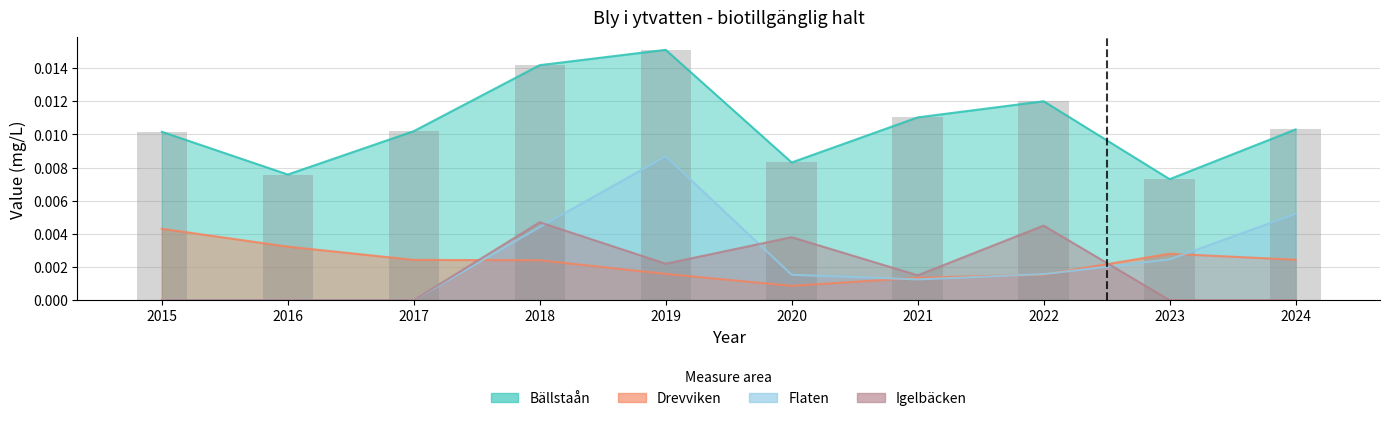

How many bars are there in each group?

4